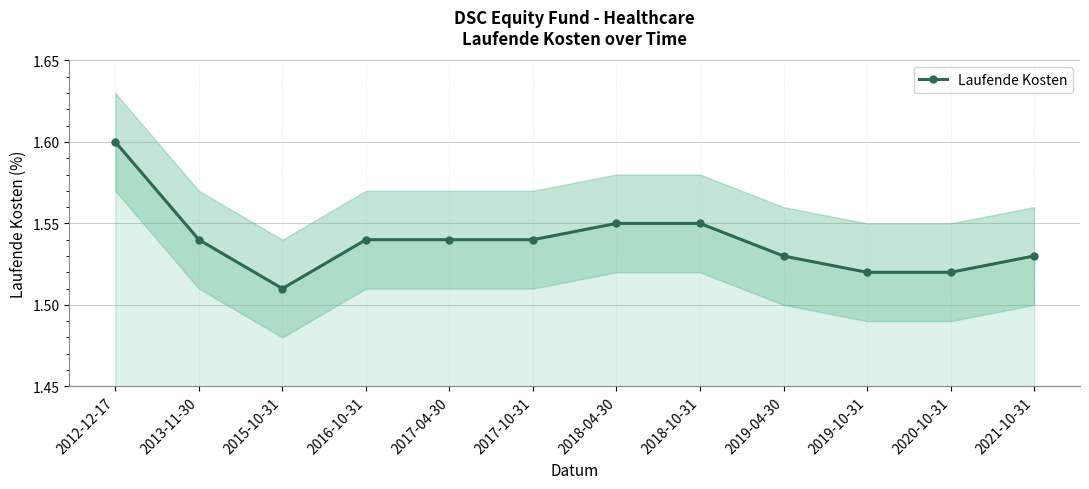

What is the average value?

1.5